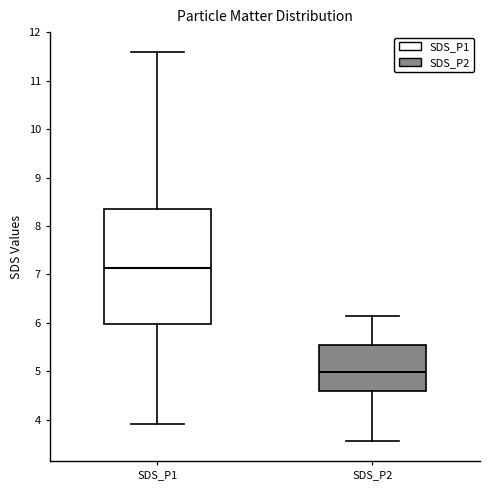

Comparing the boxes themselves (not the whiskers), which one is the tallest?

SDS_P1